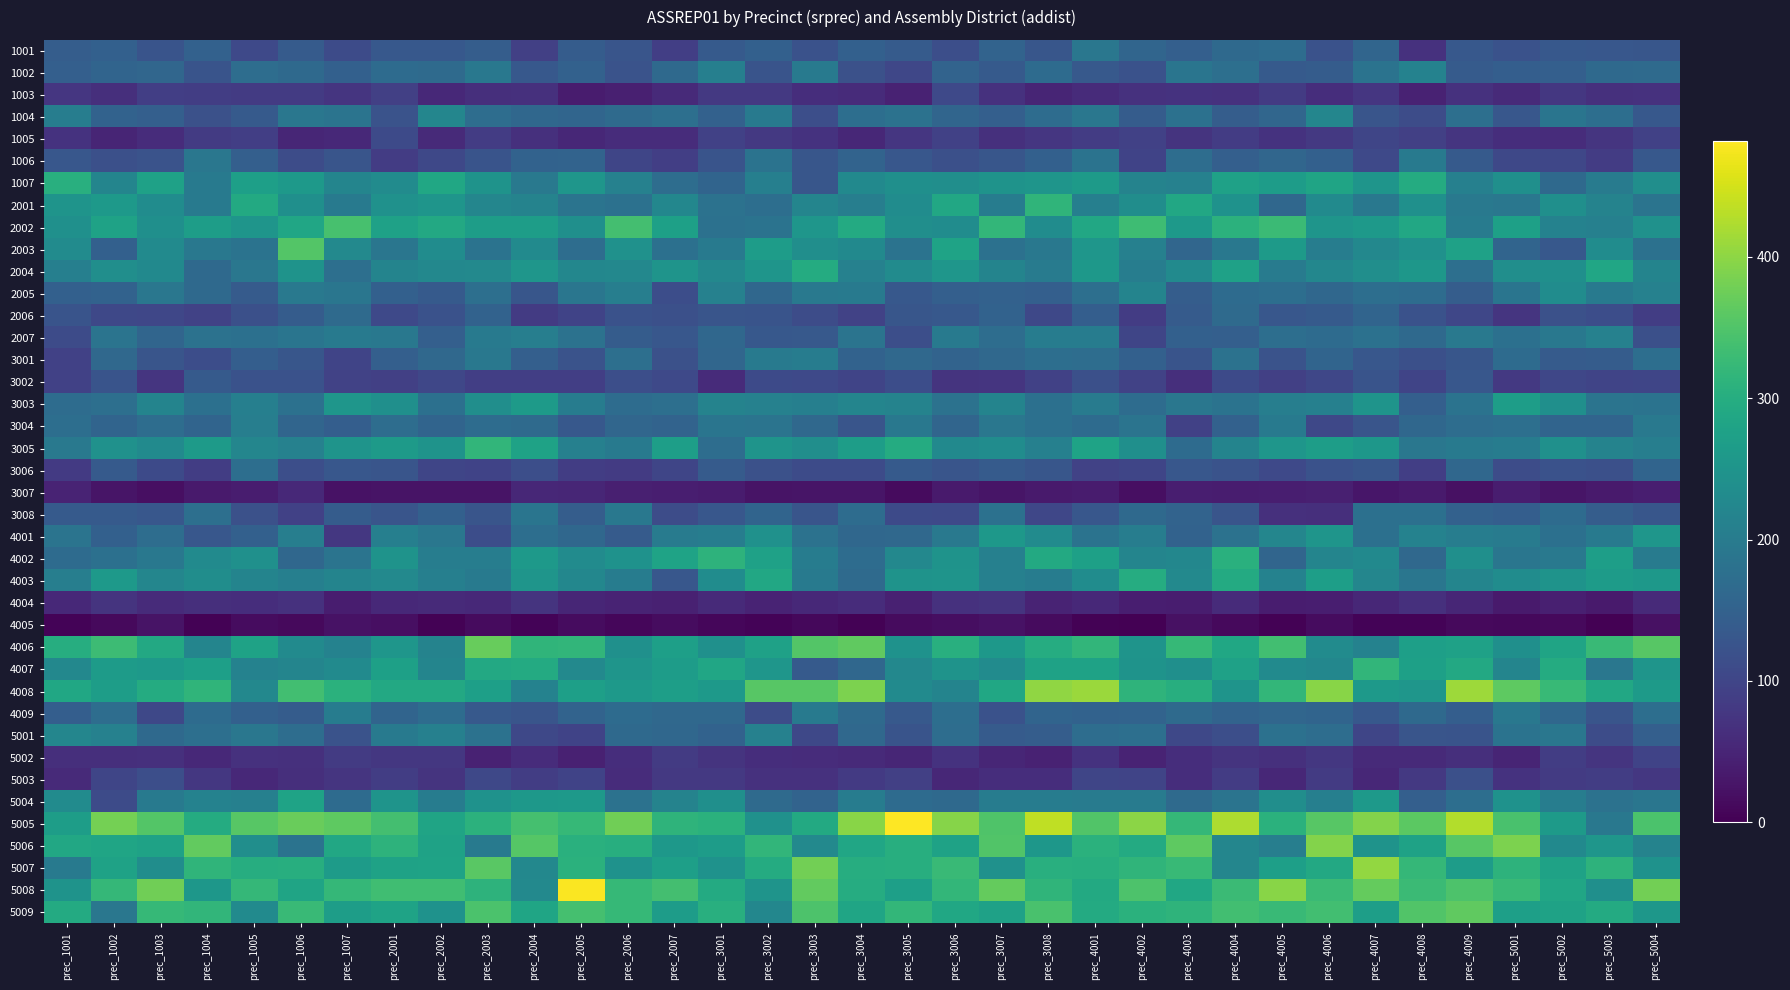

What is the total value across all series at prec_2002?

7085.6